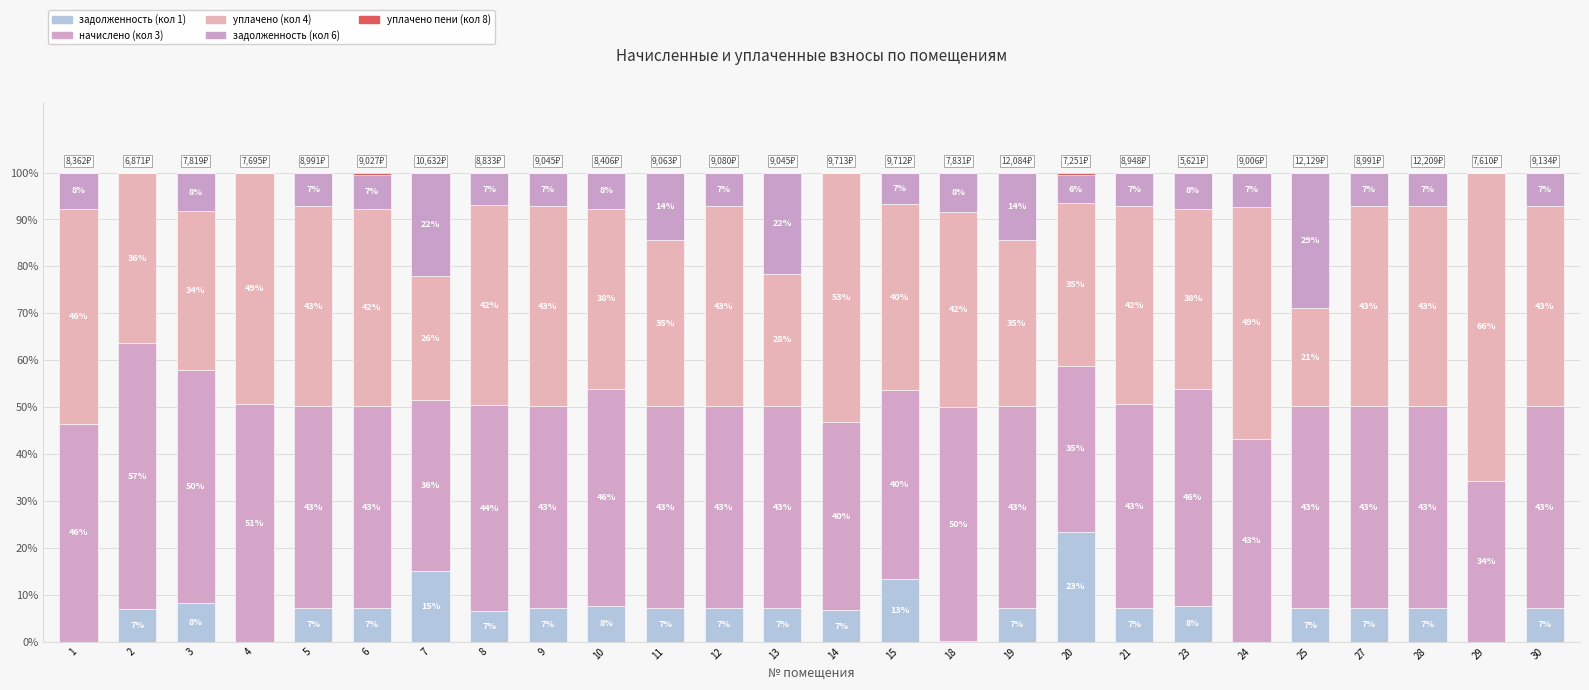

True or false: начислено (кол 3) has a value of 43.1 at 19.

True